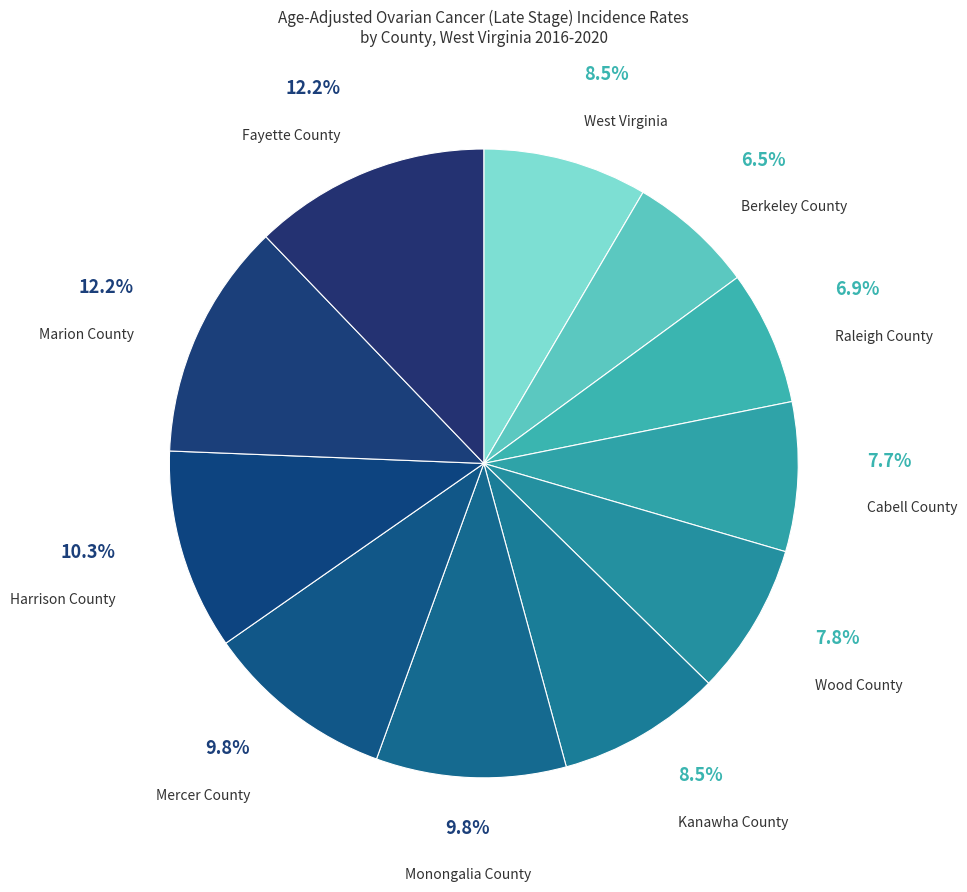

Do Berkeley County and West Virginia together represent more than half of the pie?

No